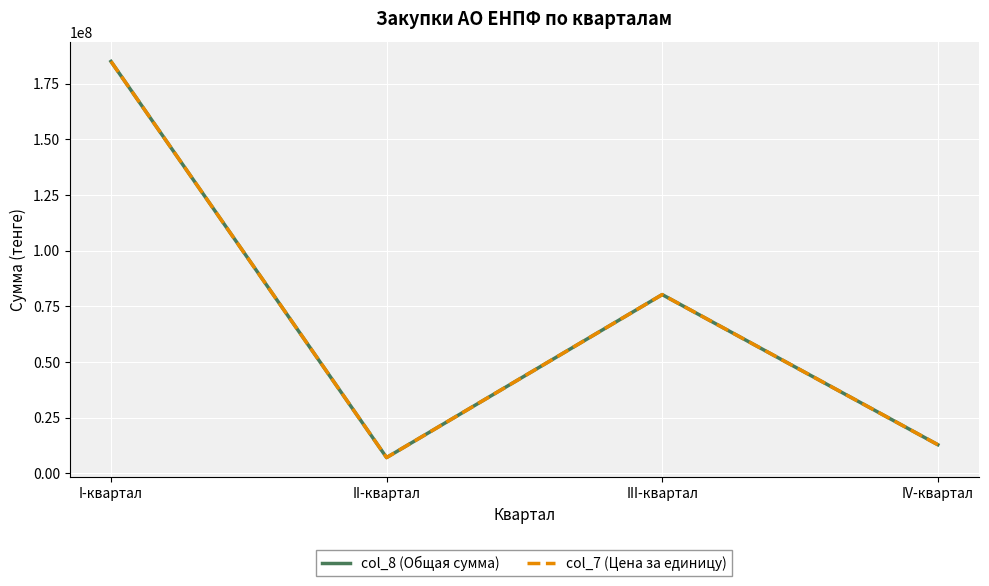

Rank the series at I-квартал from lowest to highest value.

col_8 (Общая сумма), col_7 (Цена за единицу)